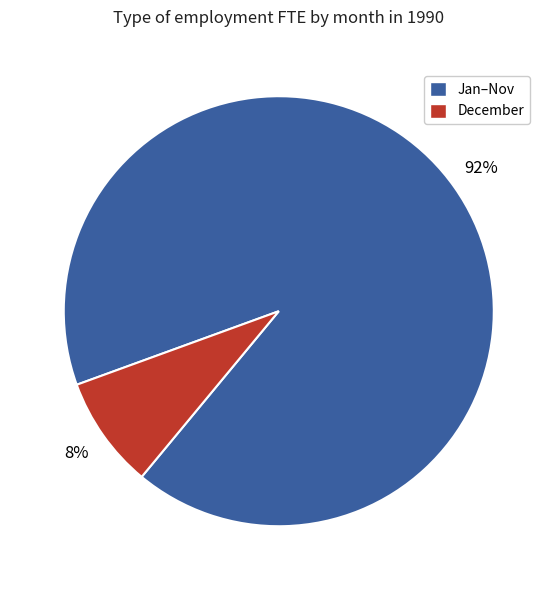

To the nearest percent, what portion does December represent?

8%